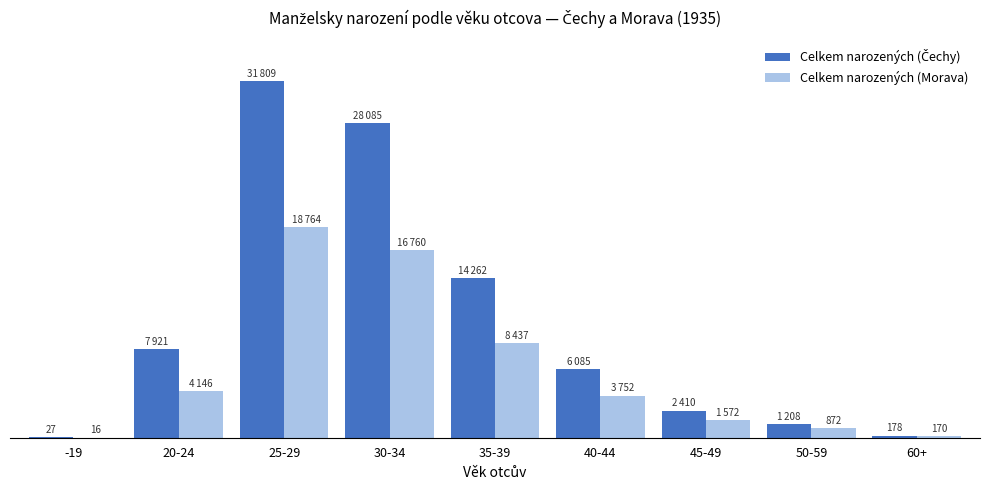

Are the bars horizontal?

No